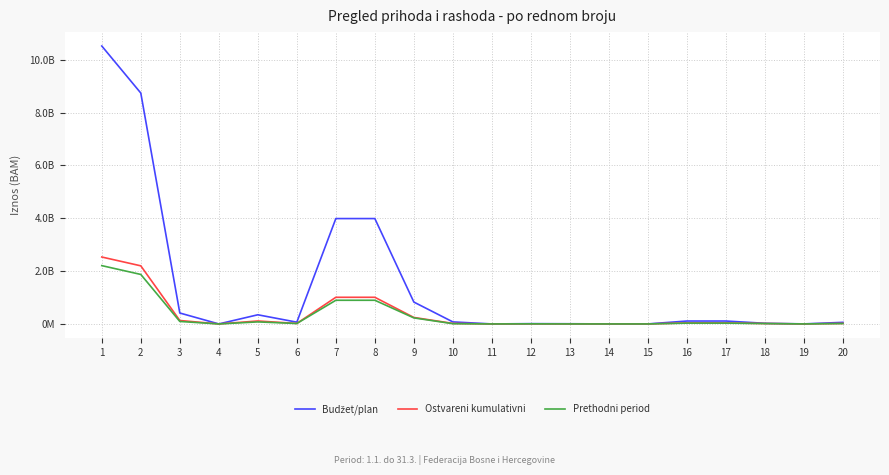

Which category has the lowest value in the Budžet/plan series?

11